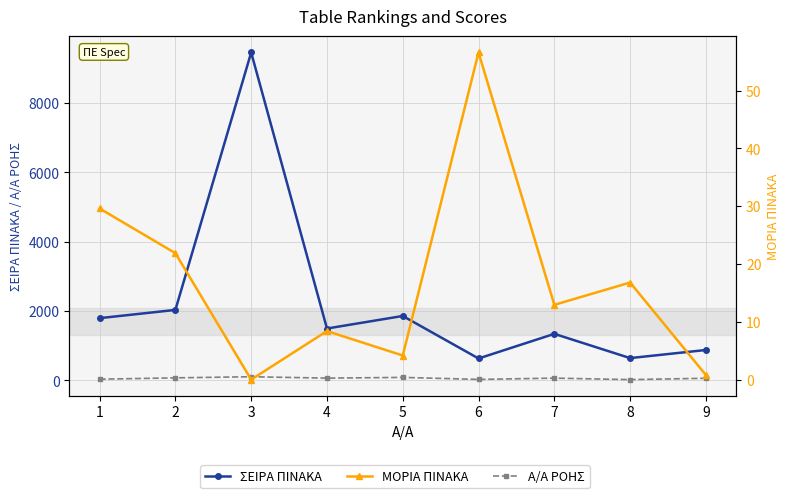

What is the average value of the Α/Α ΡΟΗΣ series?

56.9